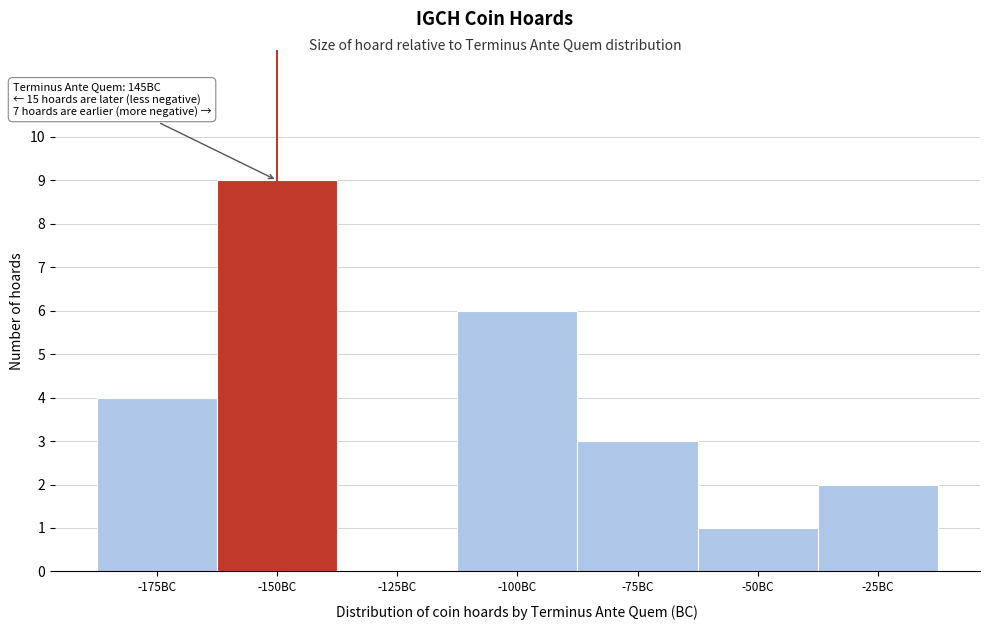

Reading left to right, transcribe all the data shown in this chart.

-175BC=4	-150BC=9	-125BC=0	-100BC=6	-75BC=3	-50BC=1	-25BC=2